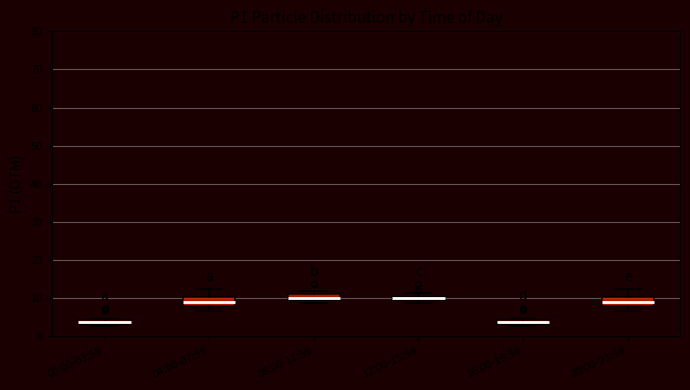

Where is the upper edge of the box for 08:00-11:59 on the y-axis? The values are not printed on the chart, so give them approximately, as read against the axis.

11